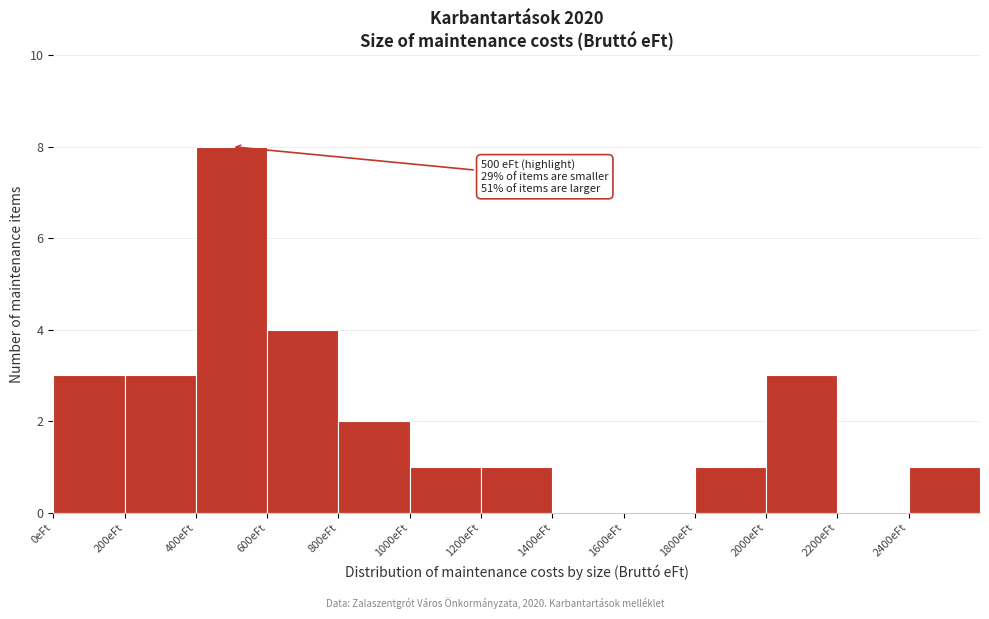

Which range on the x-axis has the tallest bar?

400 to 600